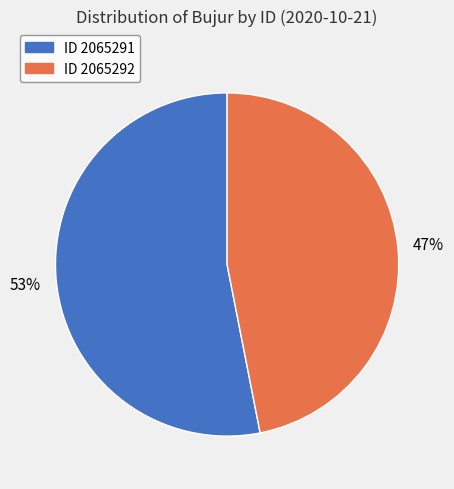

True or false: ID 2065292 accounts for 47% of the total.

True